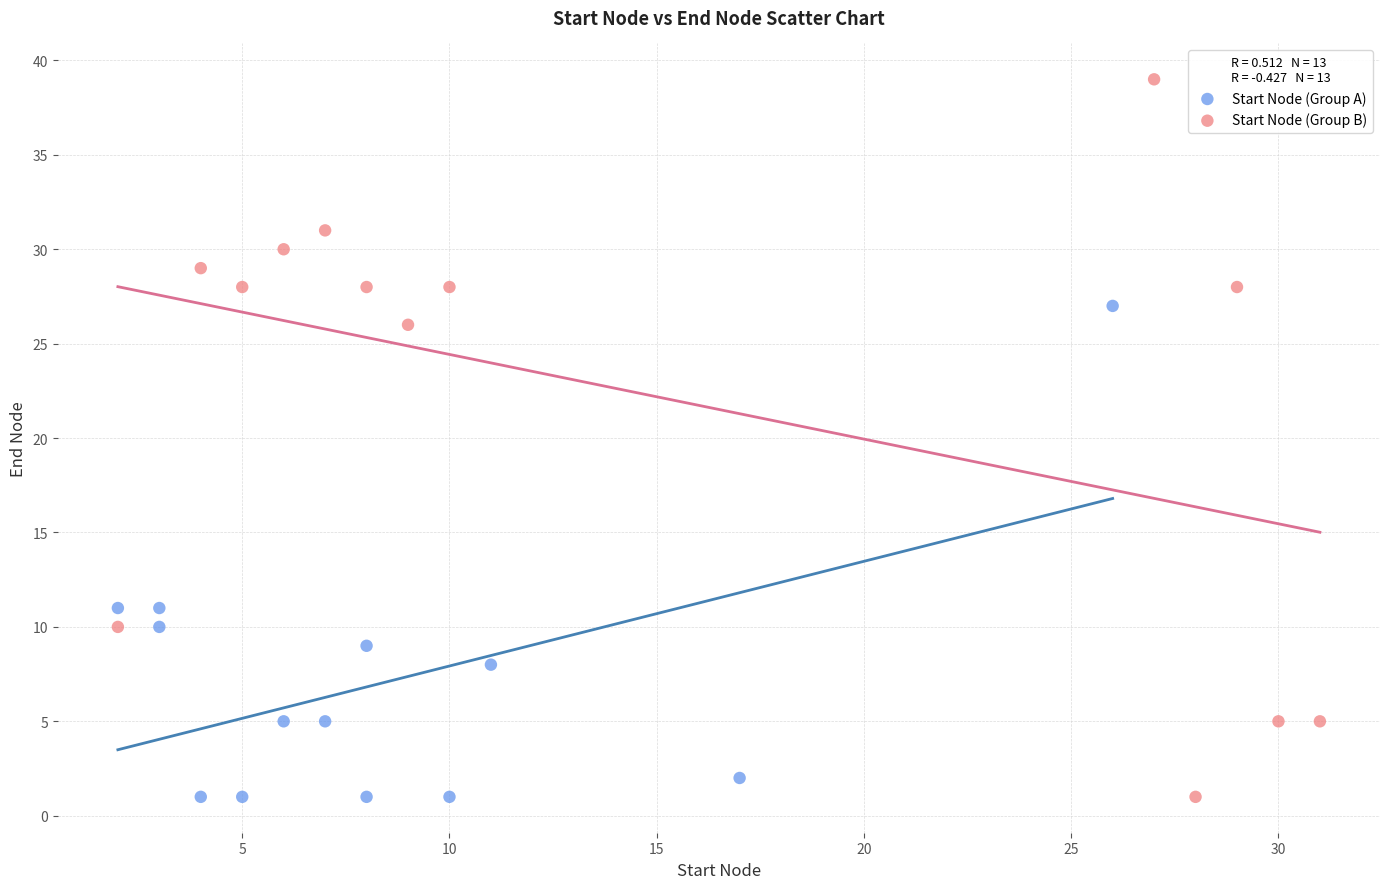

Which series has the widest spread of Y values?

Start Node (Group B)